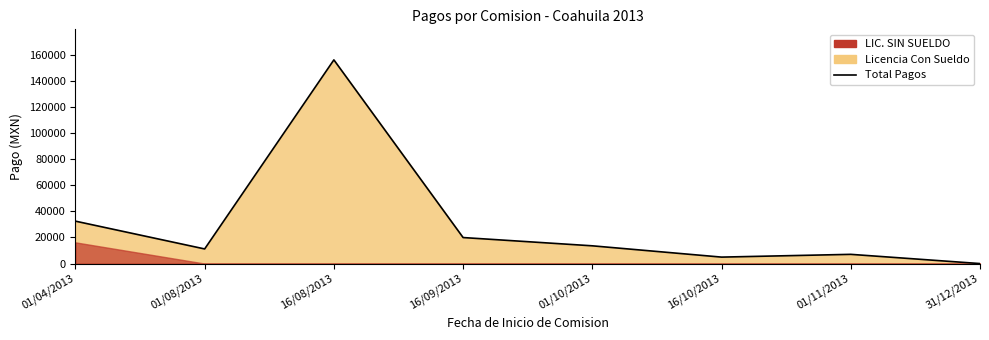

What is the greatest value displayed?

156154.5